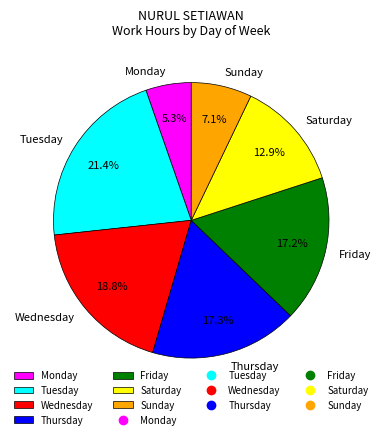

Does Tuesday account for over 50% of the chart?

No